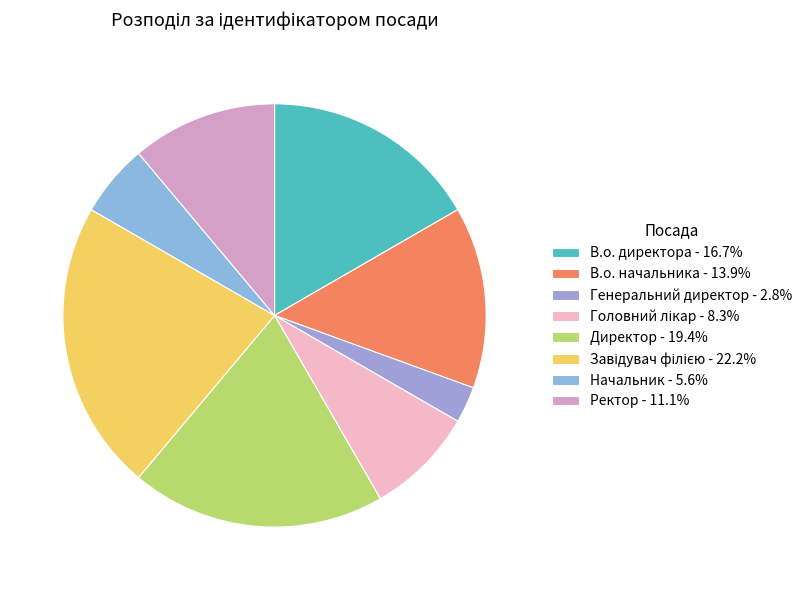

Which slice is the smallest?

Генеральний директор